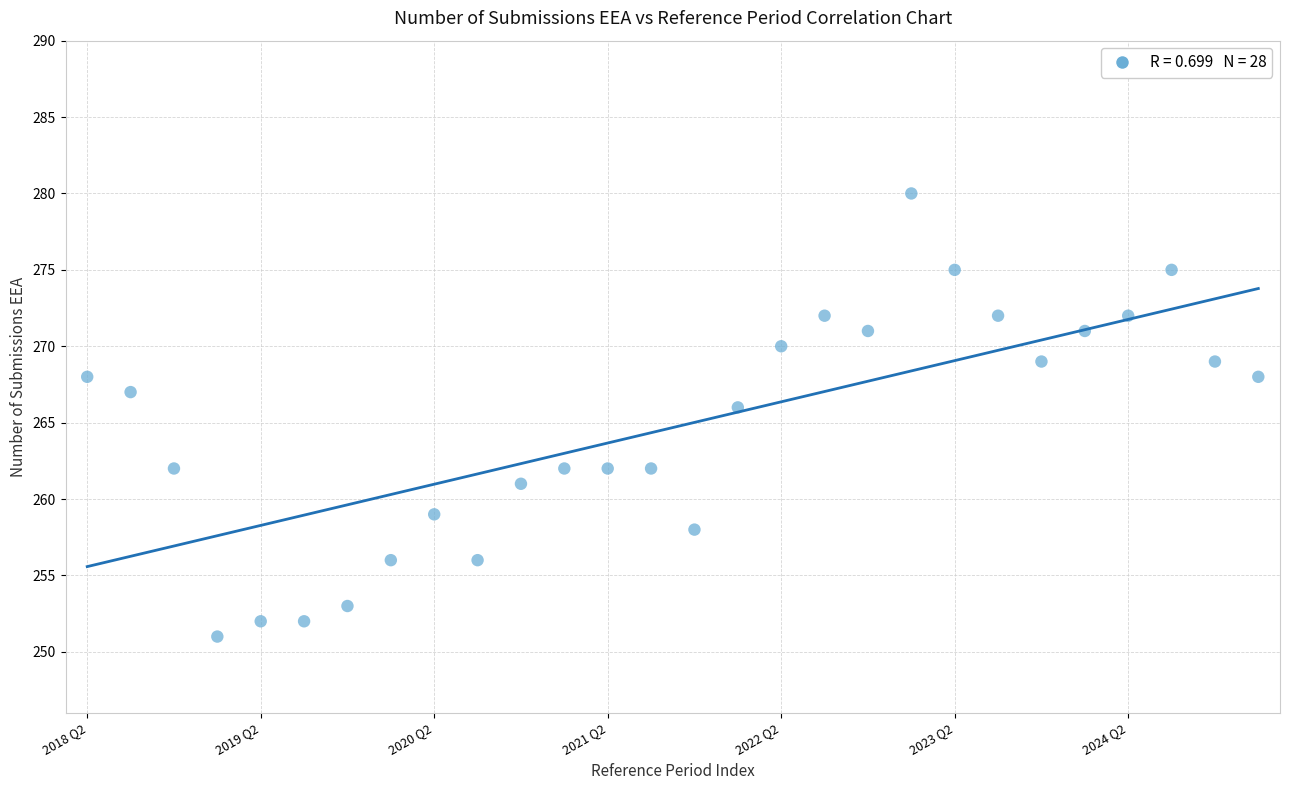

What Y value in the scatter plot is closest to 265?

266